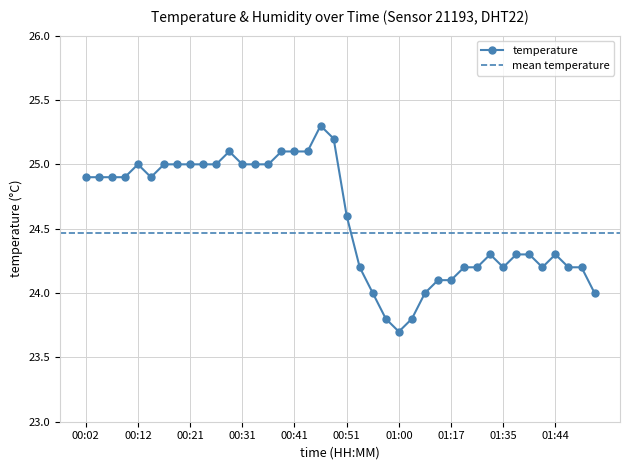

What is the value of the 3rd point from the left?

24.9